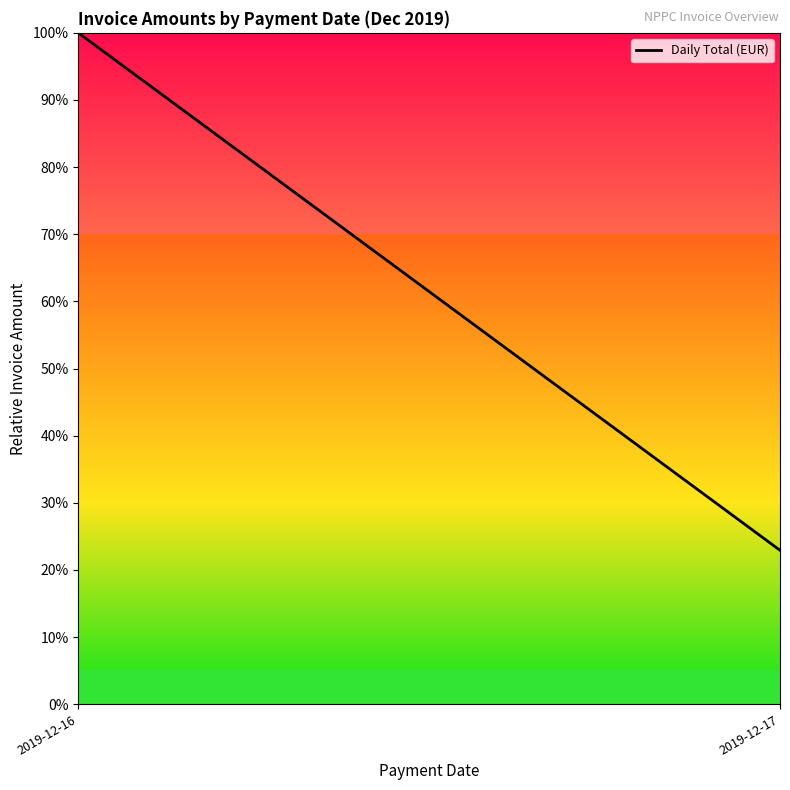

Reading right to left, what are all the values shown in this chart?

22.9	100.0